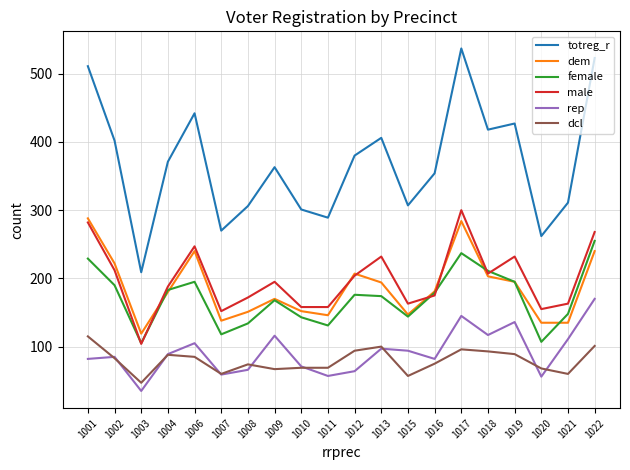

Which category has the highest value in the dcl series?

1001